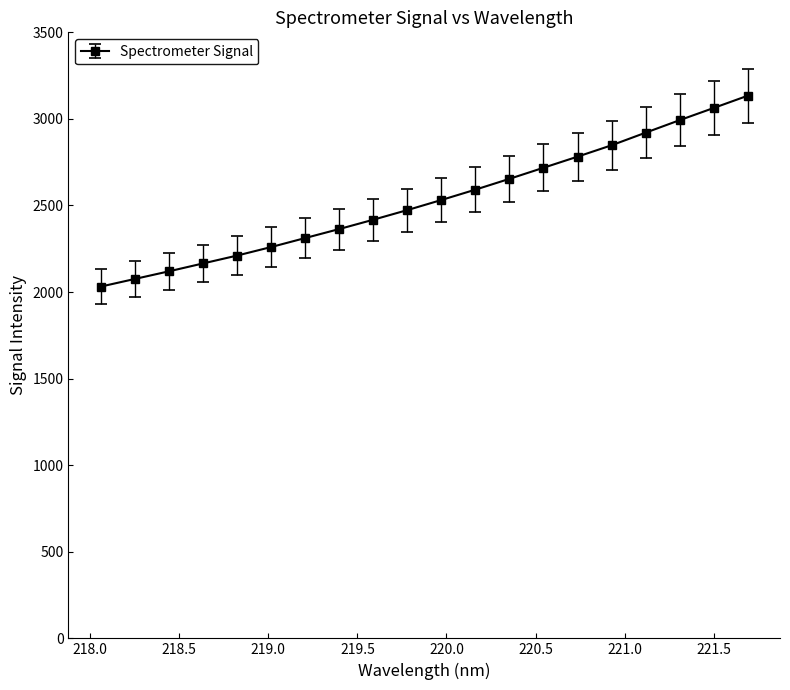

How many series are shown in this chart?

1